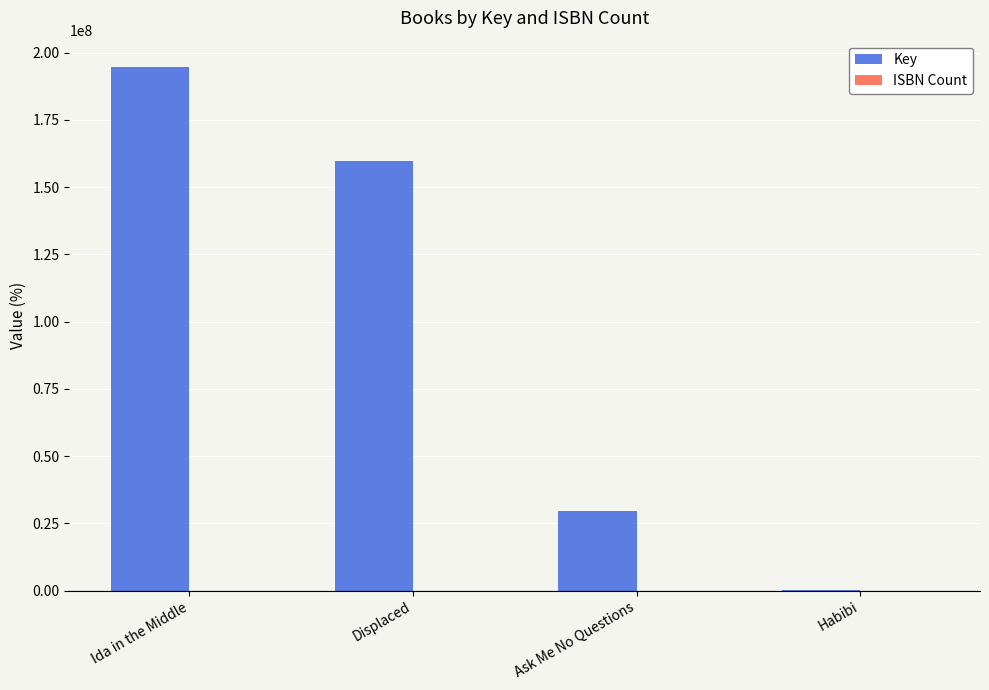

The Key series shows 159573009 at Displaced. True or false?

True